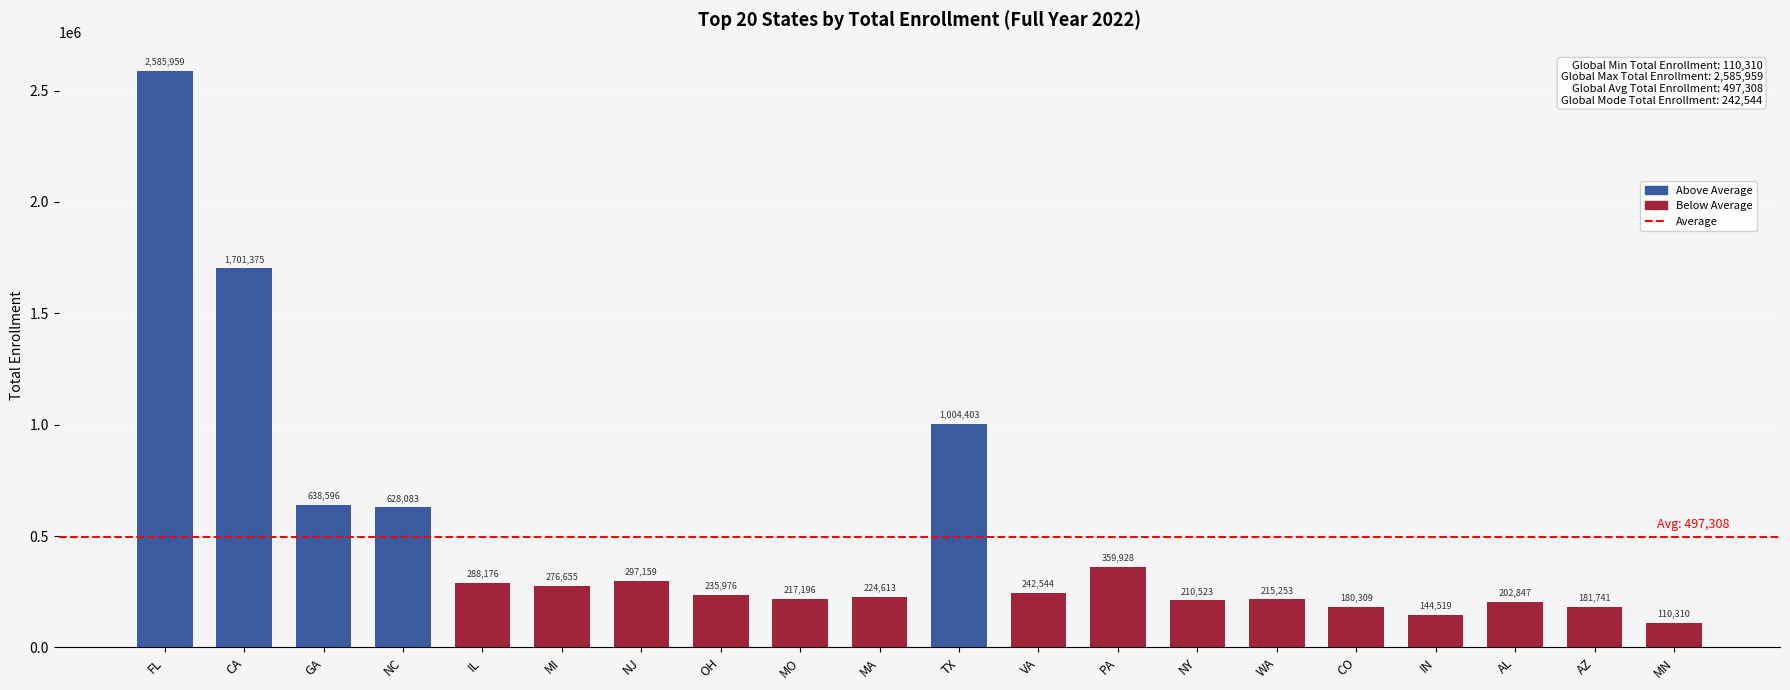

What is the sum of the values at OH and NJ?

533135